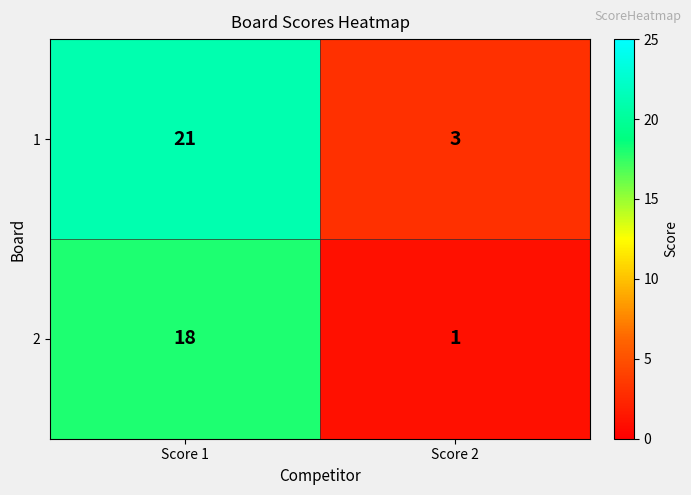

Which series has the widest spread of values?

1